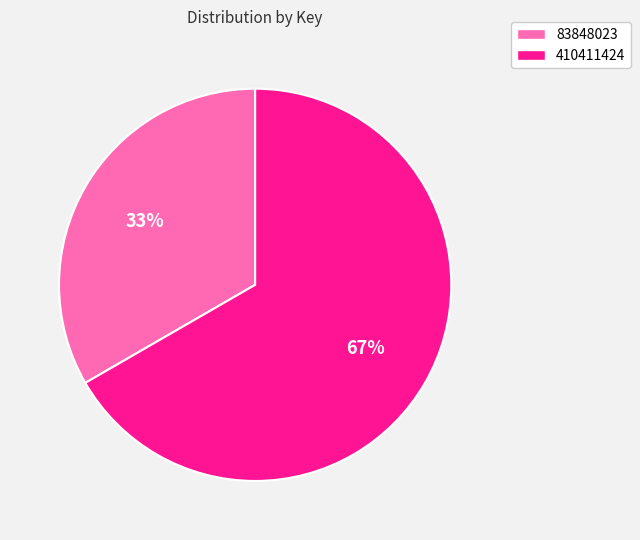

Is there any slice that represents more than half of the pie?

Yes